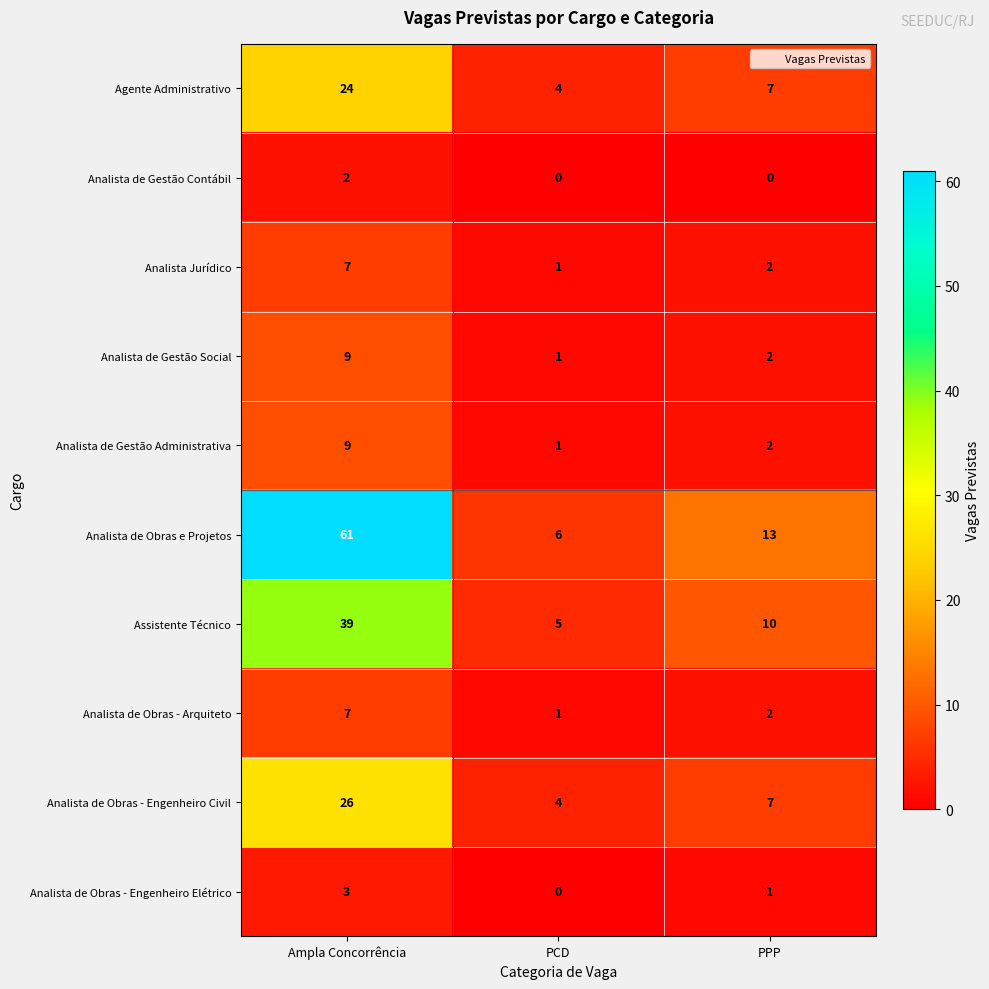

The Agente Administrativo series shows 24 at Ampla Concorrência. True or false?

True